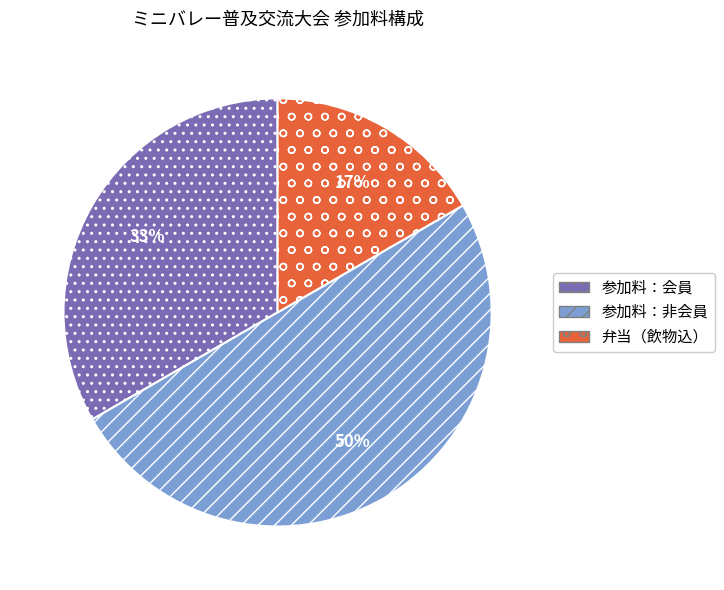

How many segments does this pie chart have?

3